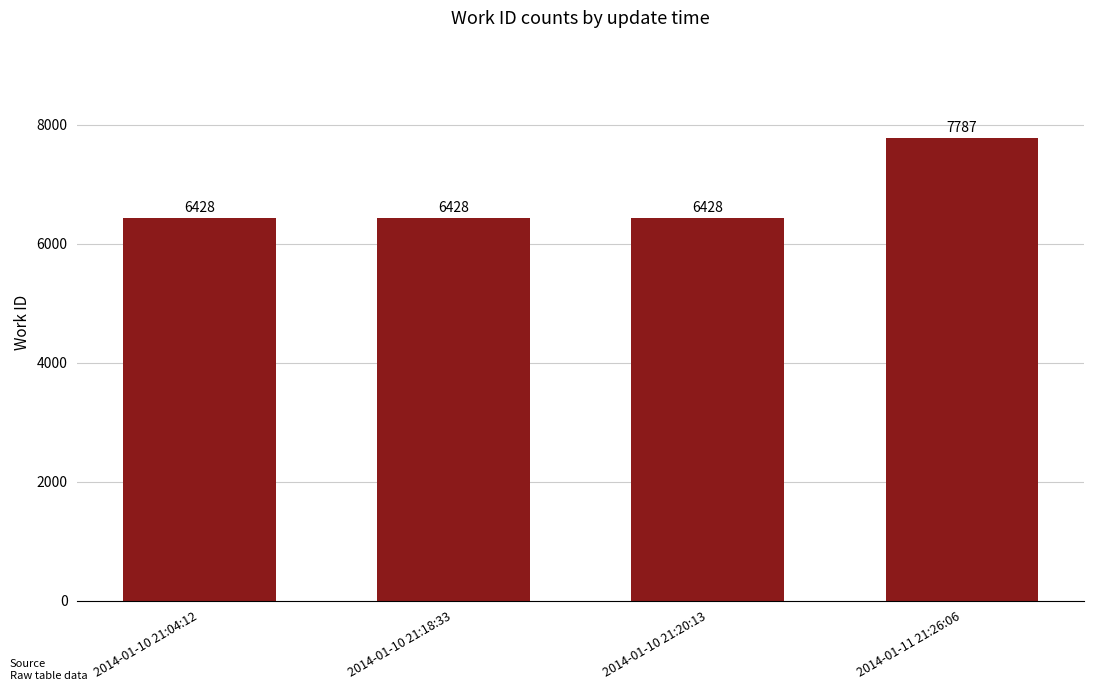

What is the sum of all values?

27071